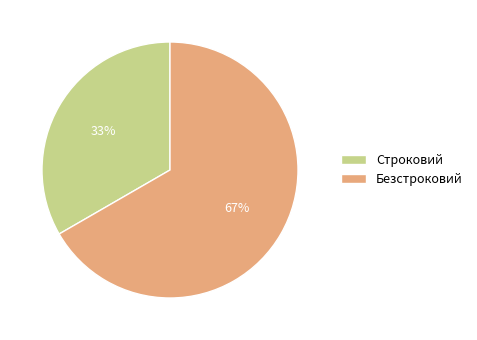

To the nearest percent, what is the average slice percentage?

50%